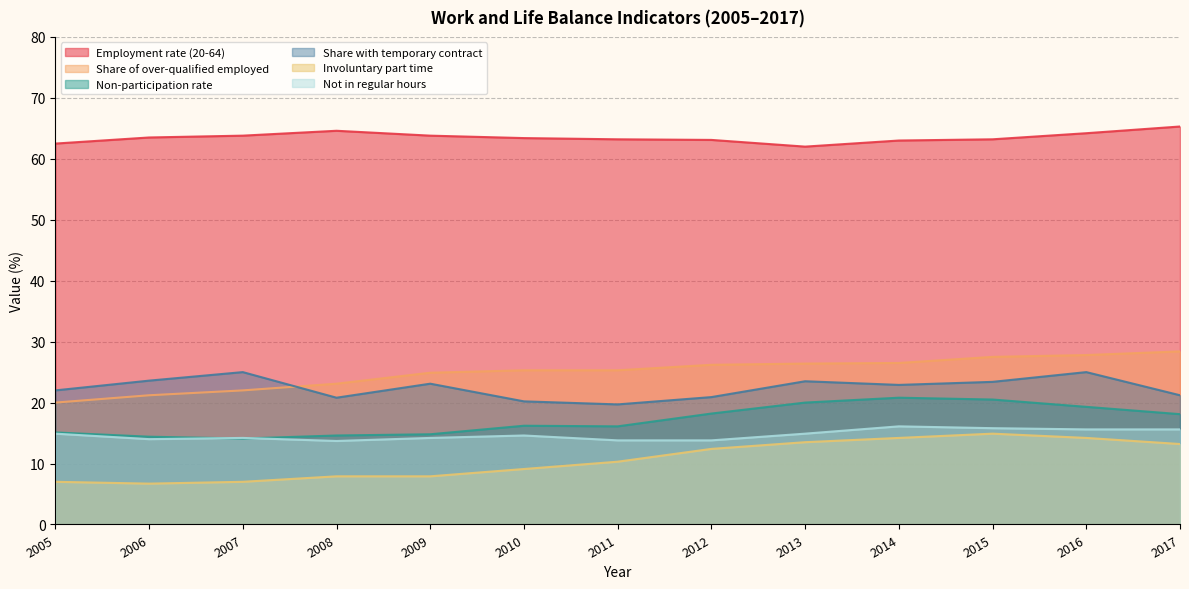

What is the difference between the maximum and second lowest values in the Not in regular hours series?

2.3